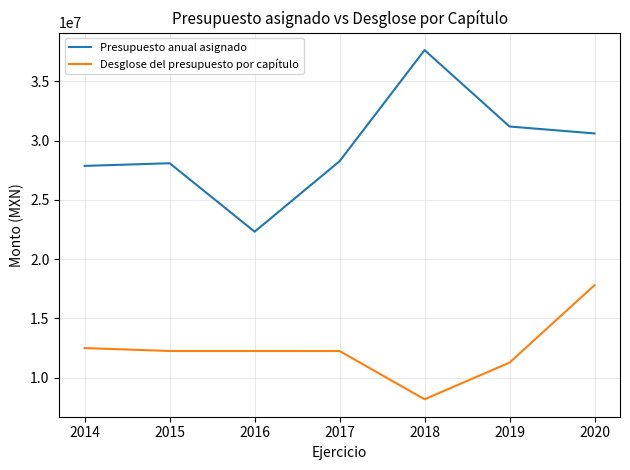

Between 2014 and 2018, which series saw the biggest shift?

Presupuesto anual asignado